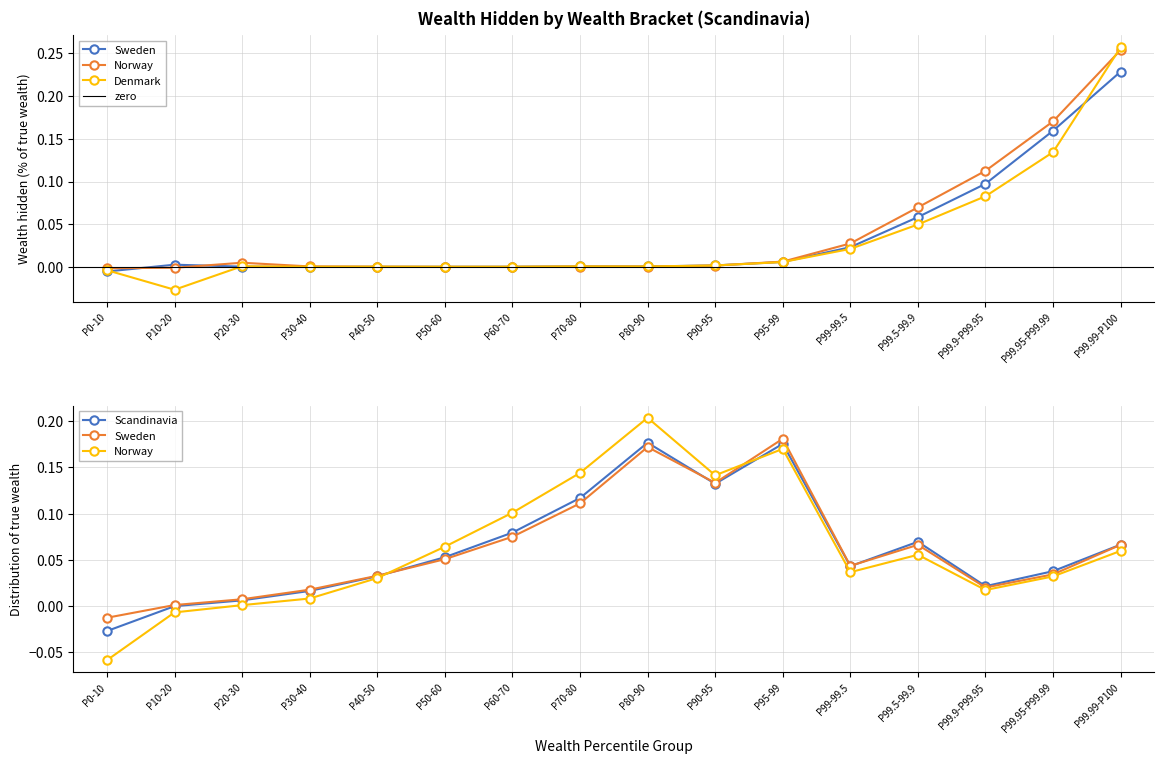

Count the number of data series in this chart.

6